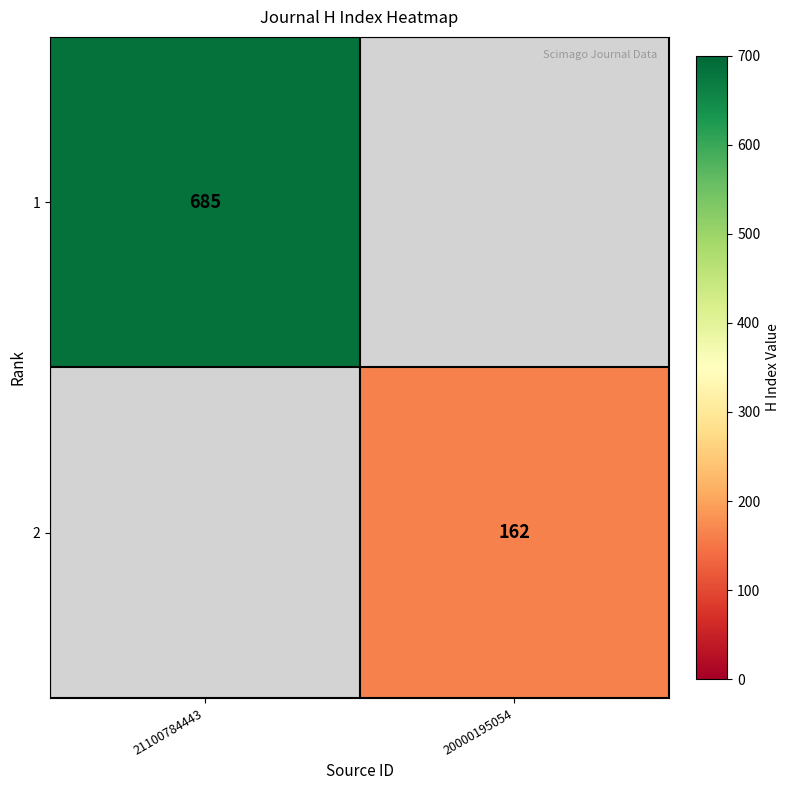

The value of 1 at 21100784443 is 685. True or false?

True